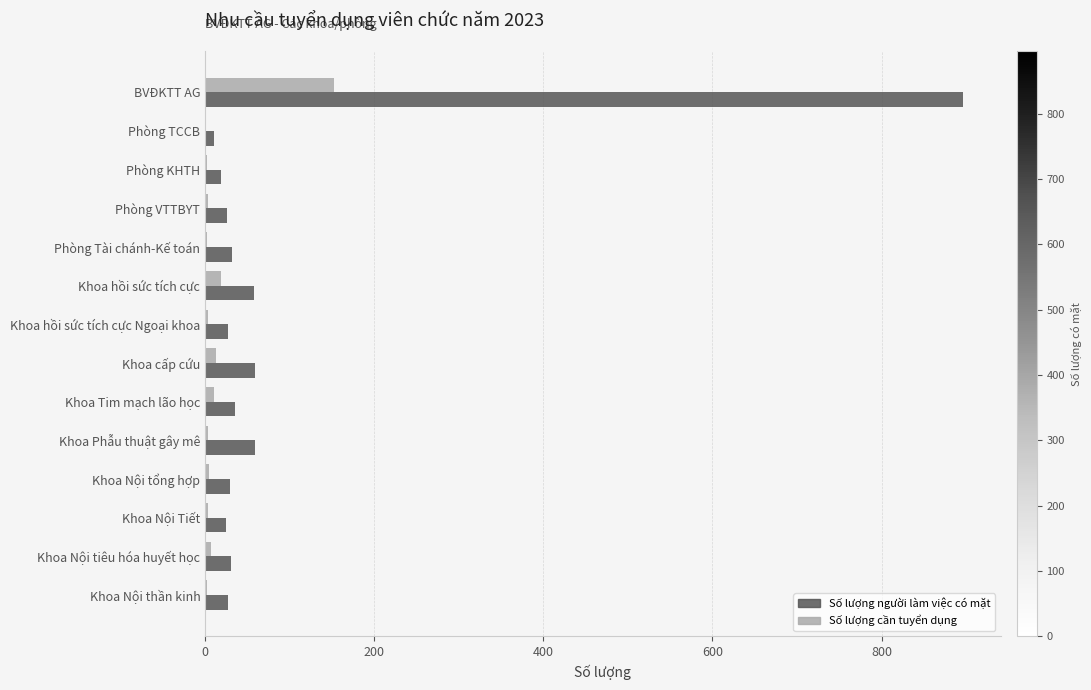

True or false: Số lượng người làm việc có mặt has a value of 19 at Phòng KHTH.

True